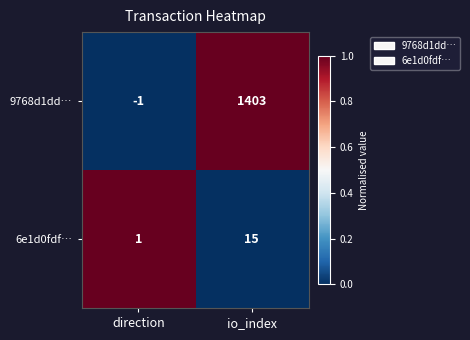

What is the difference between the highest and lowest values at io_index?

1388